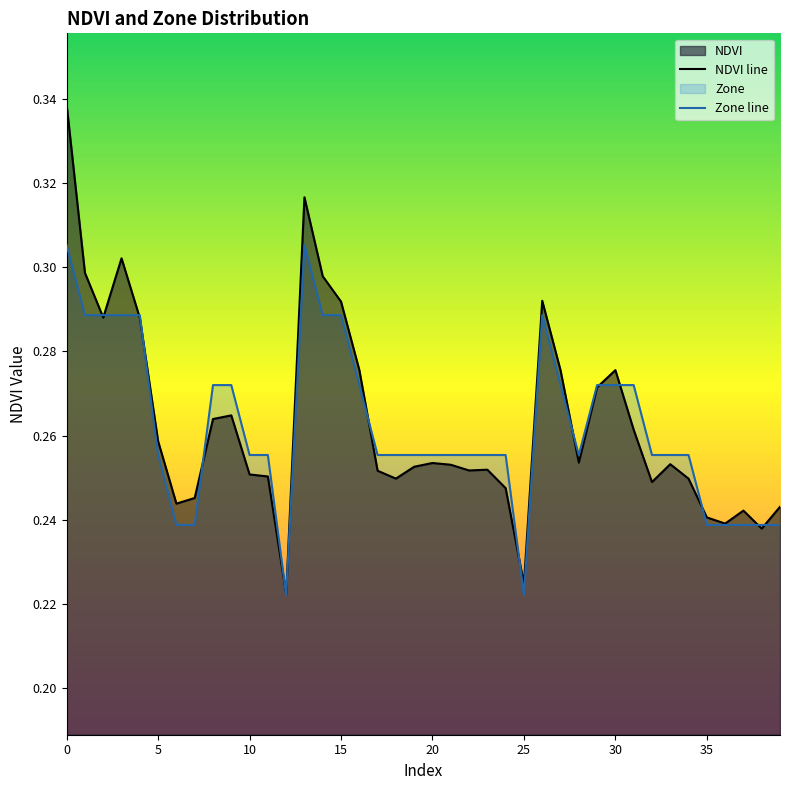

At 15, list the series in order from largest to smallest.

NDVI line, Zone line